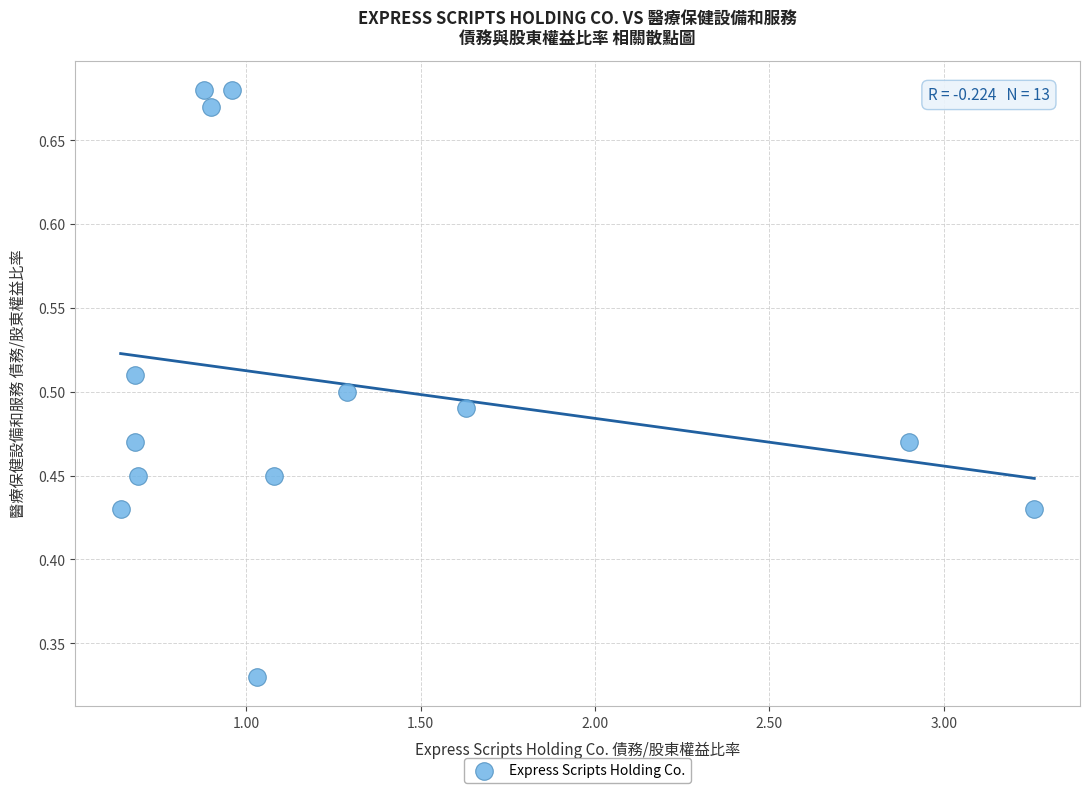

What is the range of X values (max minus min)?

2.6